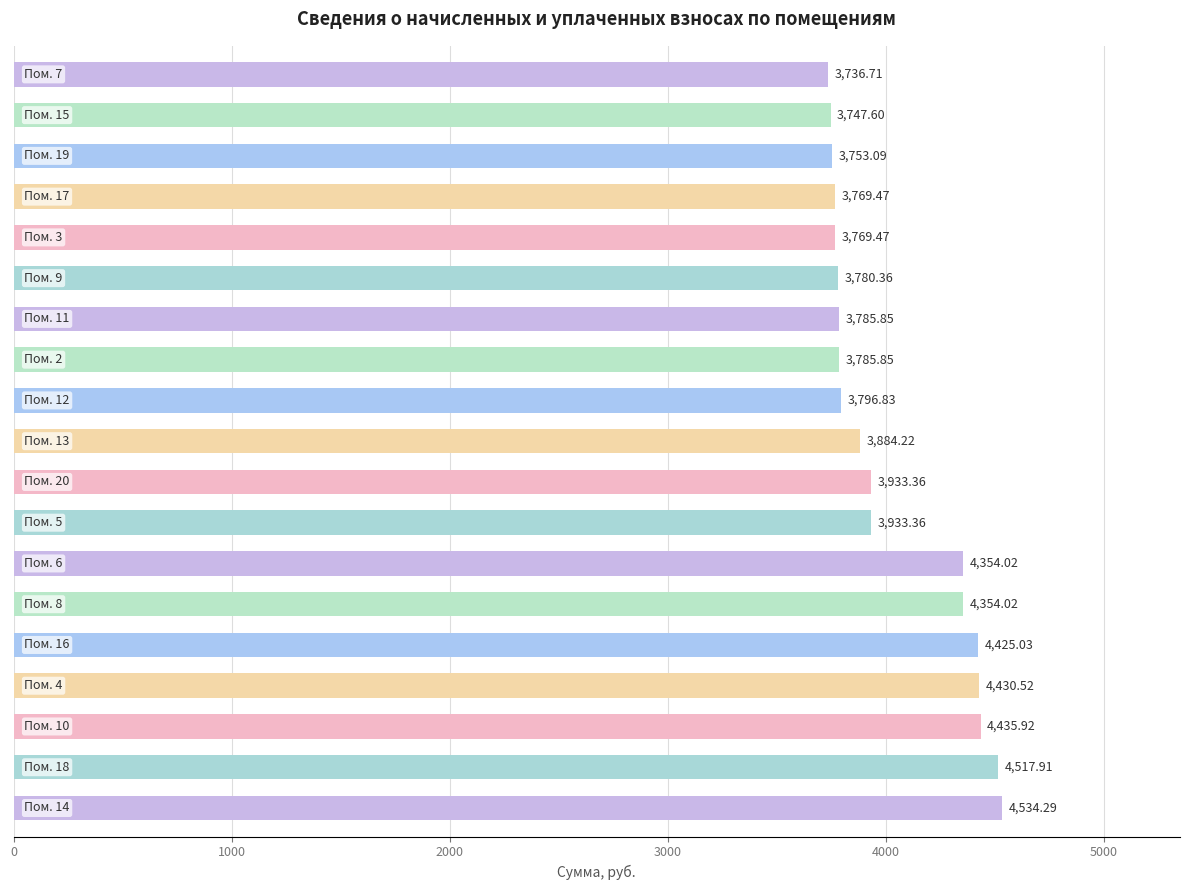

What is the sum of all values?

76727.9